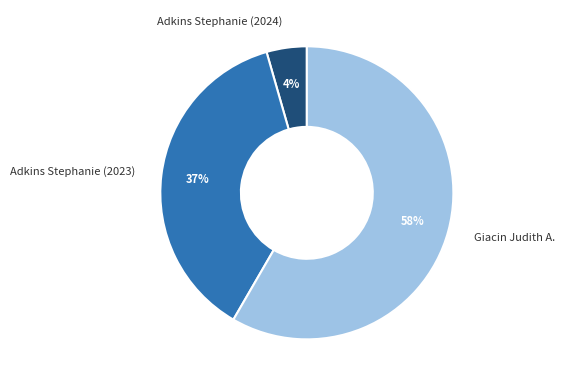

Which has a higher value, Adkins Stephanie (2023) or Giacin Judith A.?

Giacin Judith A.